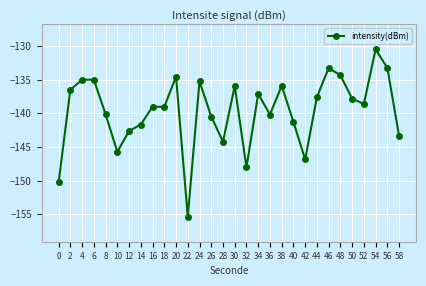

True or false: the data shows -34.6 at 54.

False